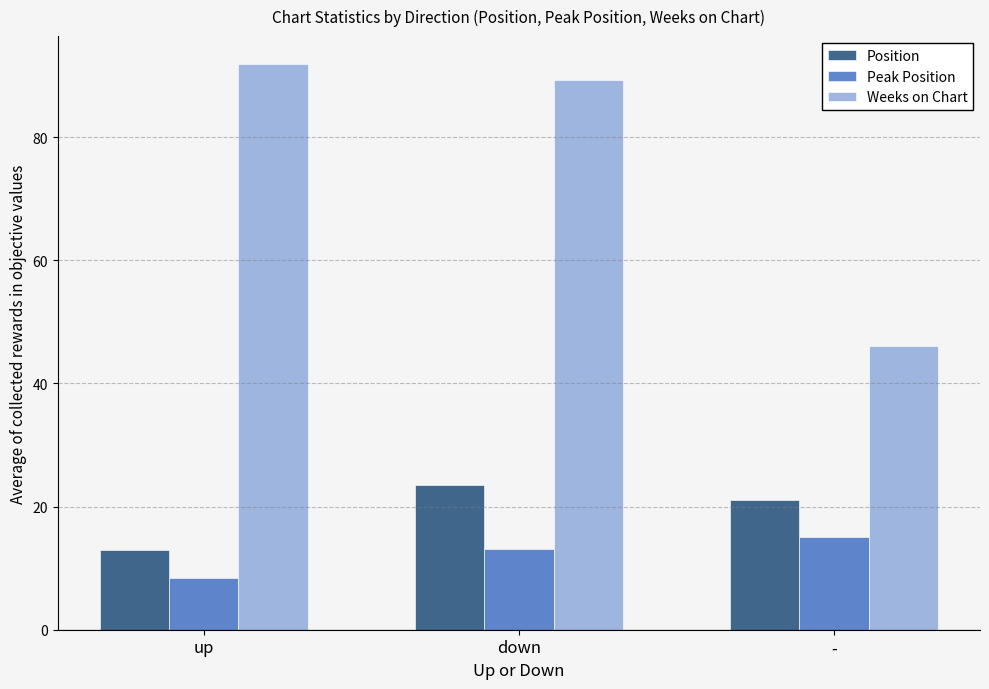

What are all the series names shown in the legend?

Position, Peak Position, Weeks on Chart